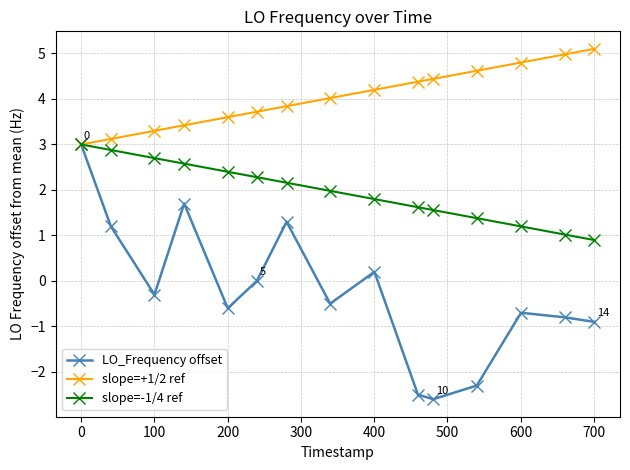

How many data points in slope=+1/2 ref are less than 4?

7